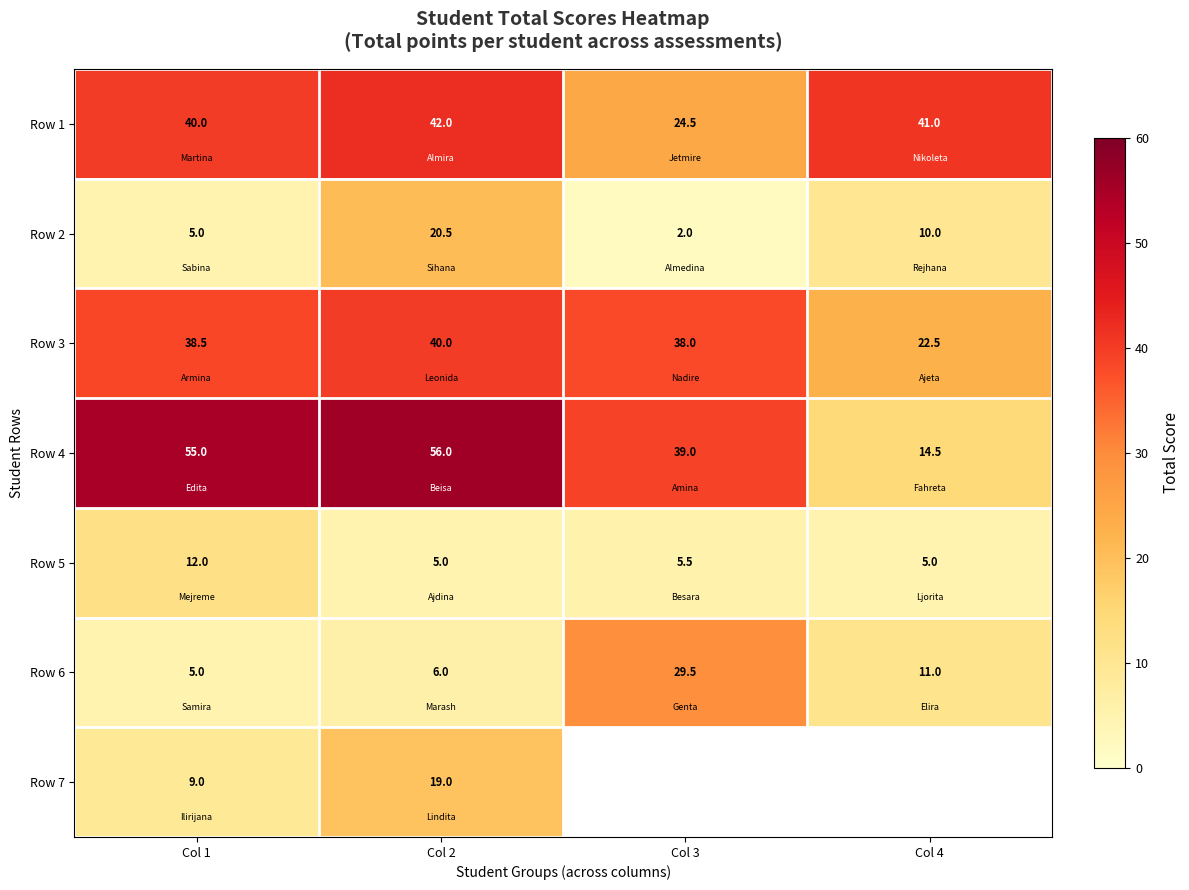

What is the lowest value of the Row 5 series?

5.0